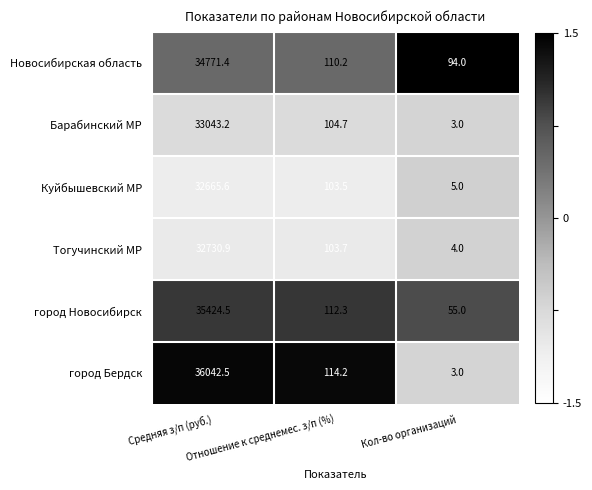

What is the minimum value shown in the chart?

3.0